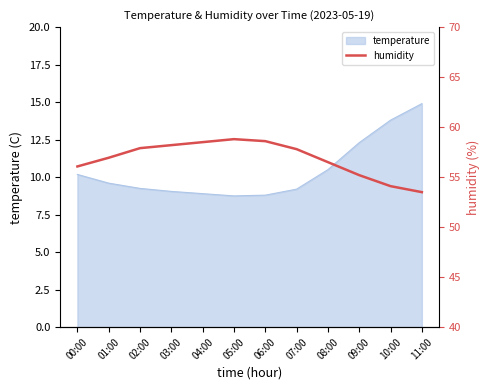

True or false: temperature has a value of 13.6 at 07:00.

False